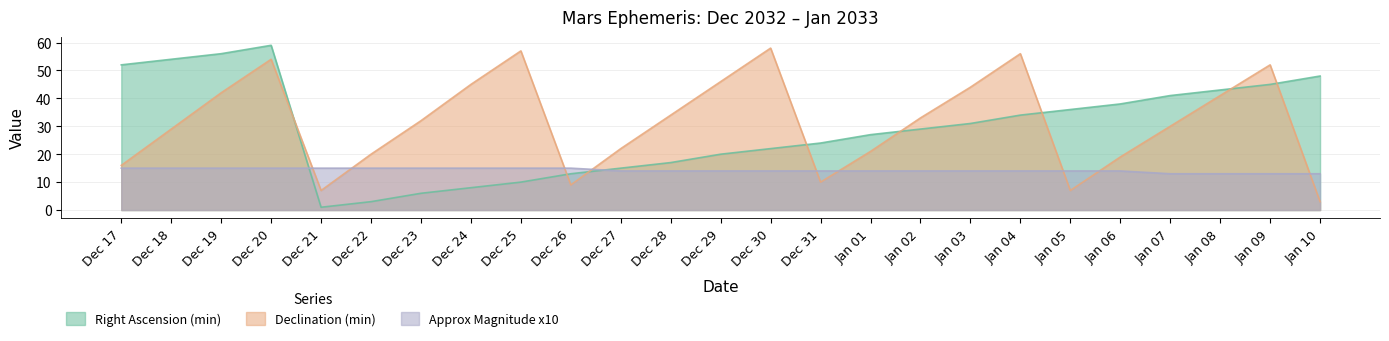

What is the minimum value for Declination (min)?

3